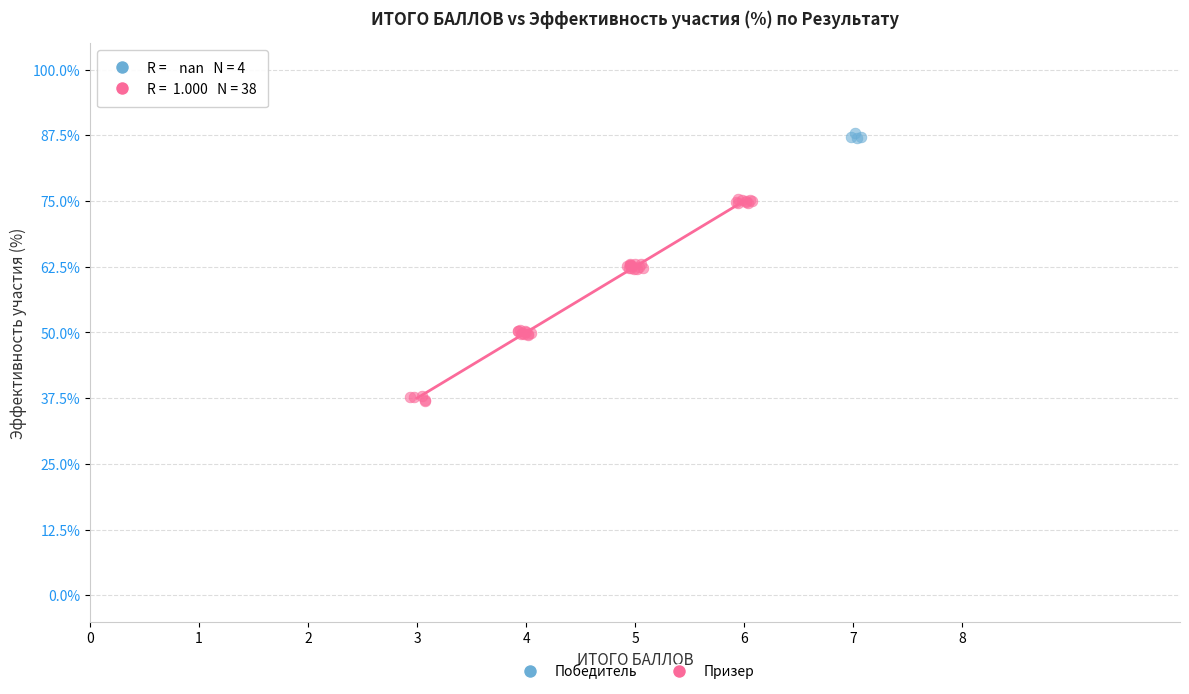

Which series contains the highest Y value?

Победитель